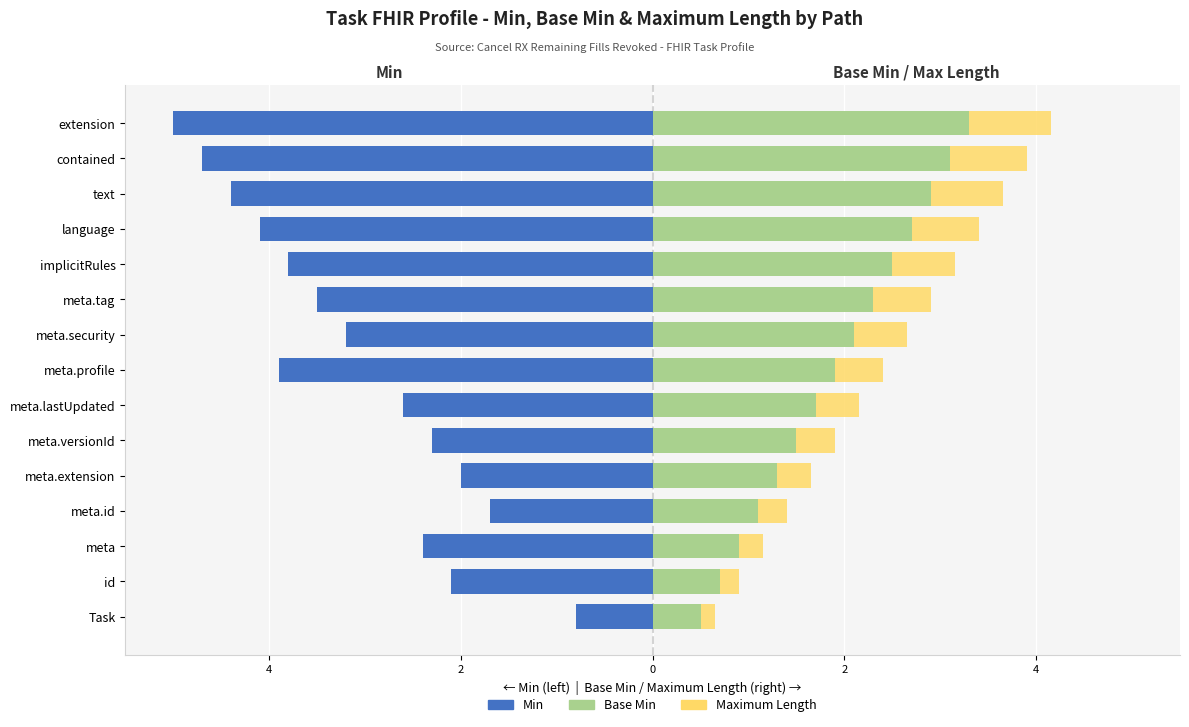

True or false: Min has a value of -0.9 at meta.lastUpdated.

False